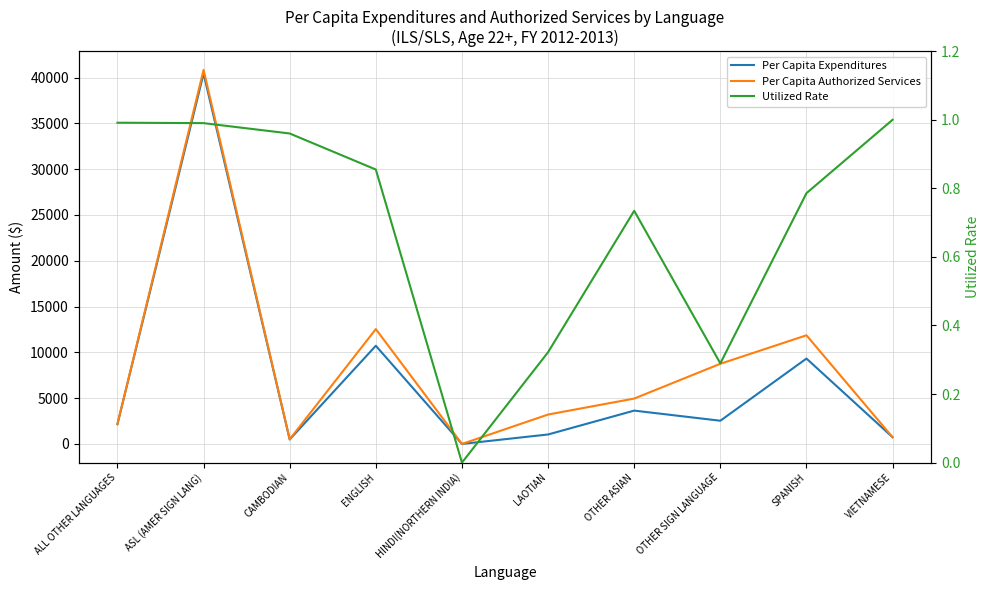

What is the difference between the Per Capita Authorized Services values at ASL (AMER SIGN LANG) and OTHER ASIAN?

35882.0